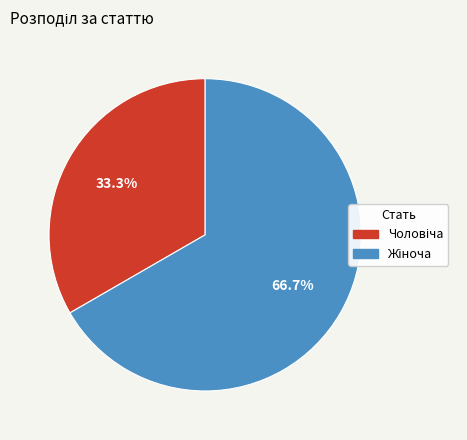

Is there any slice that represents more than half of the pie?

Yes